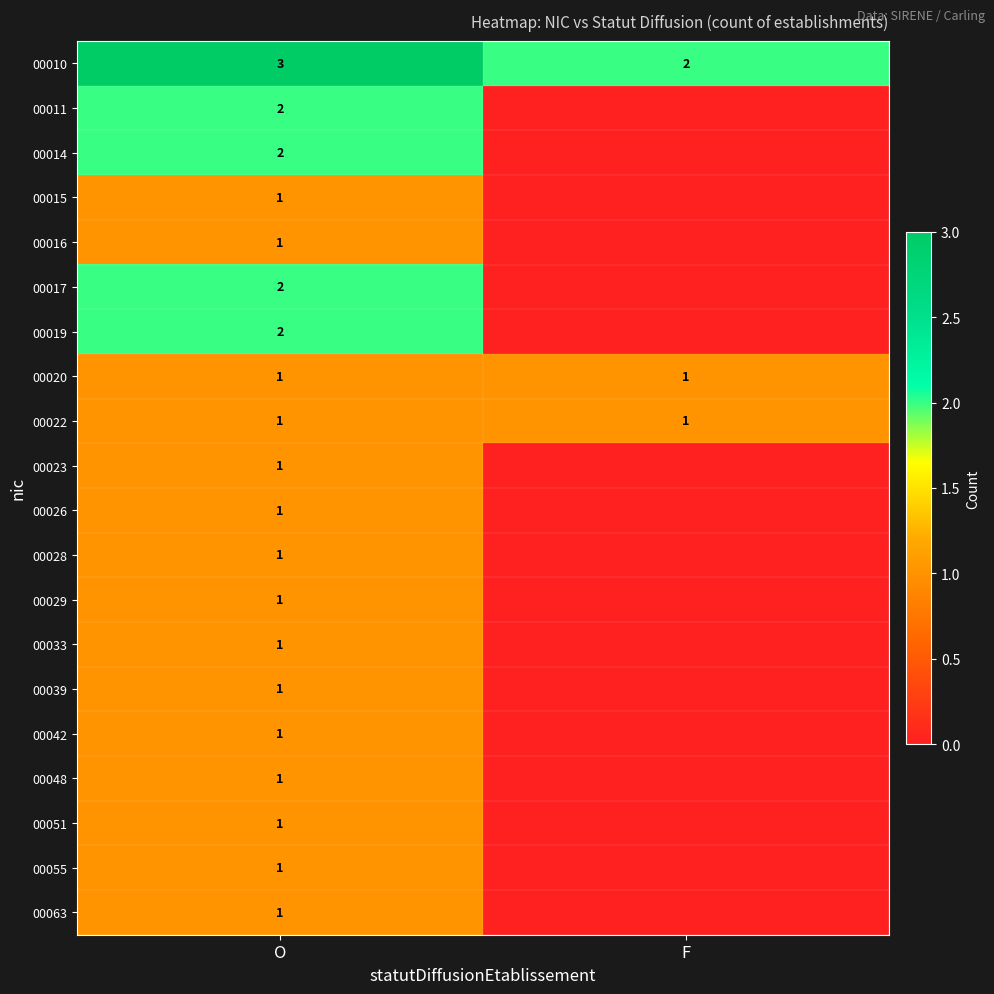

What is the total value across all series at O?

26